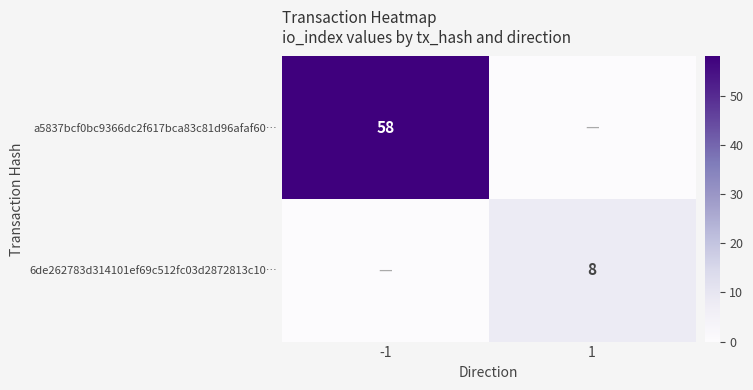

The value of 6de262783d314101ef69c512fc03d2872813c10… at 1 is 8. True or false?

True